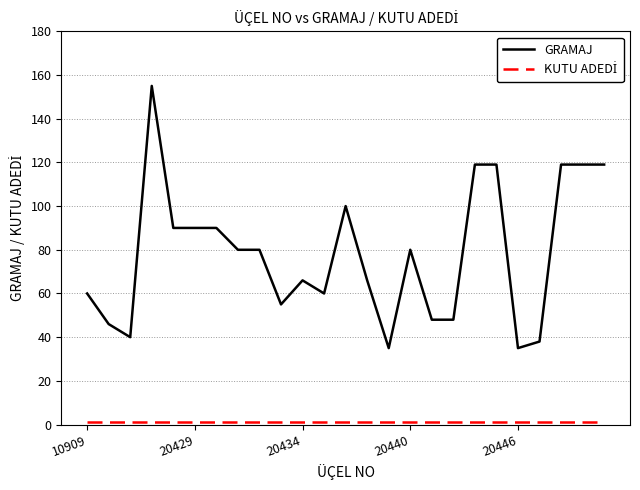

Which series has the largest total across all categories?

GRAMAJ